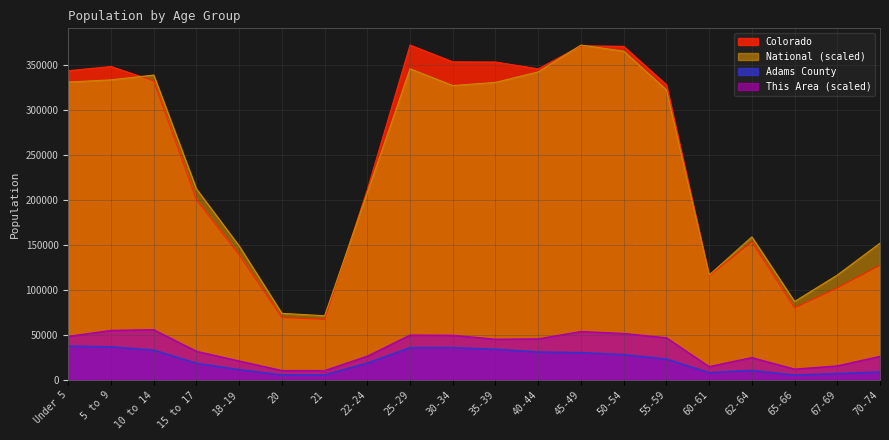

How many lines are shown in the chart?

4